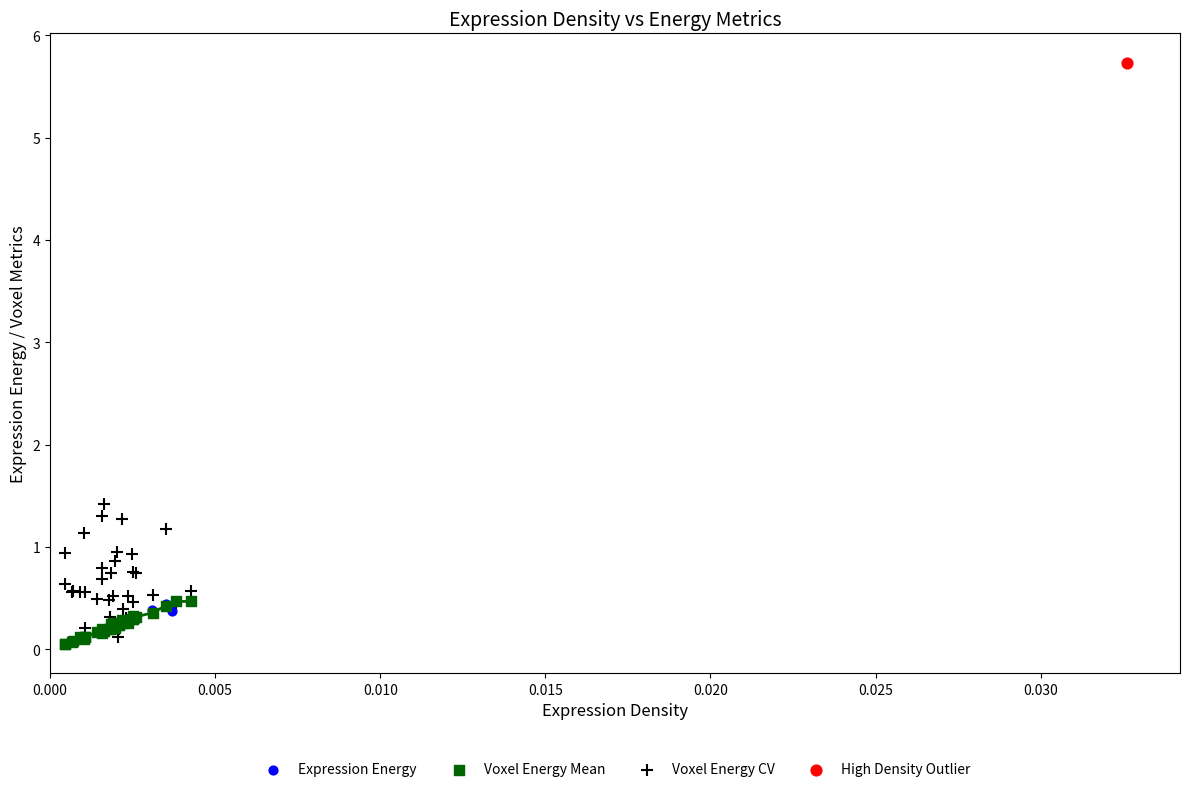

What are all the series names shown in the legend?

Expression Energy, Voxel Energy Mean, Voxel Energy CV, High Density Outlier